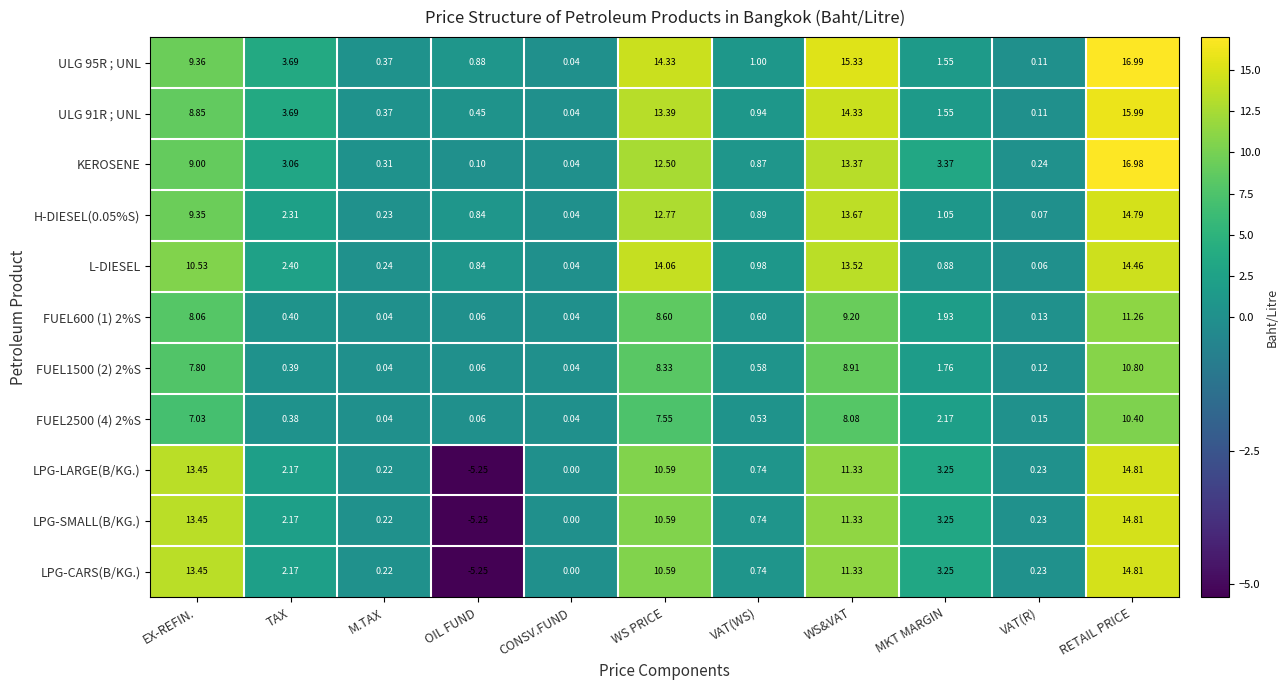

Which label corresponds to the largest value in the chart?

RETAIL PRICE